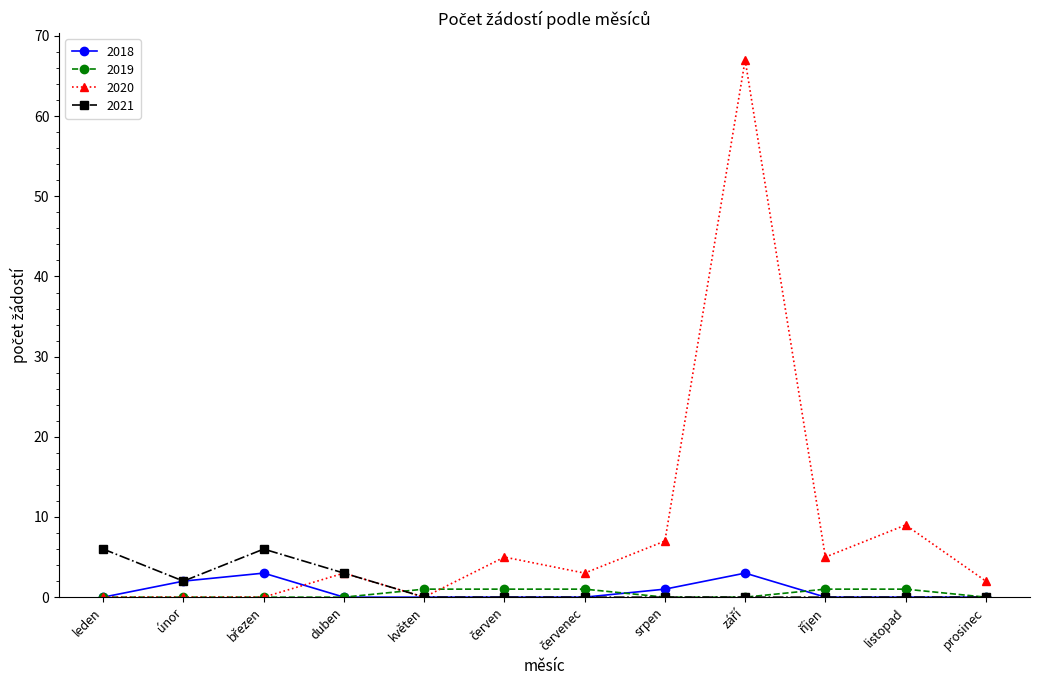

Does the chart have visible grid lines?

No